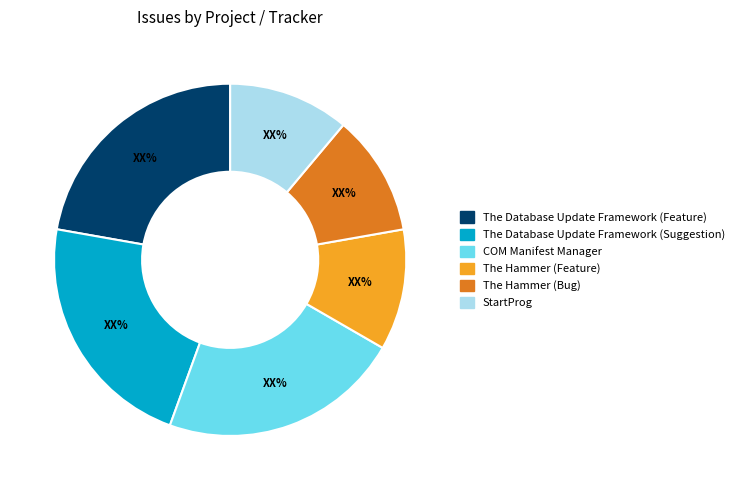

The The Database Update Framework (Feature) slice represents 22% of the pie. True or false?

True